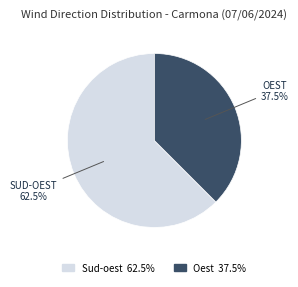

Which category has the smallest portion of the pie?

Oest 37.5%